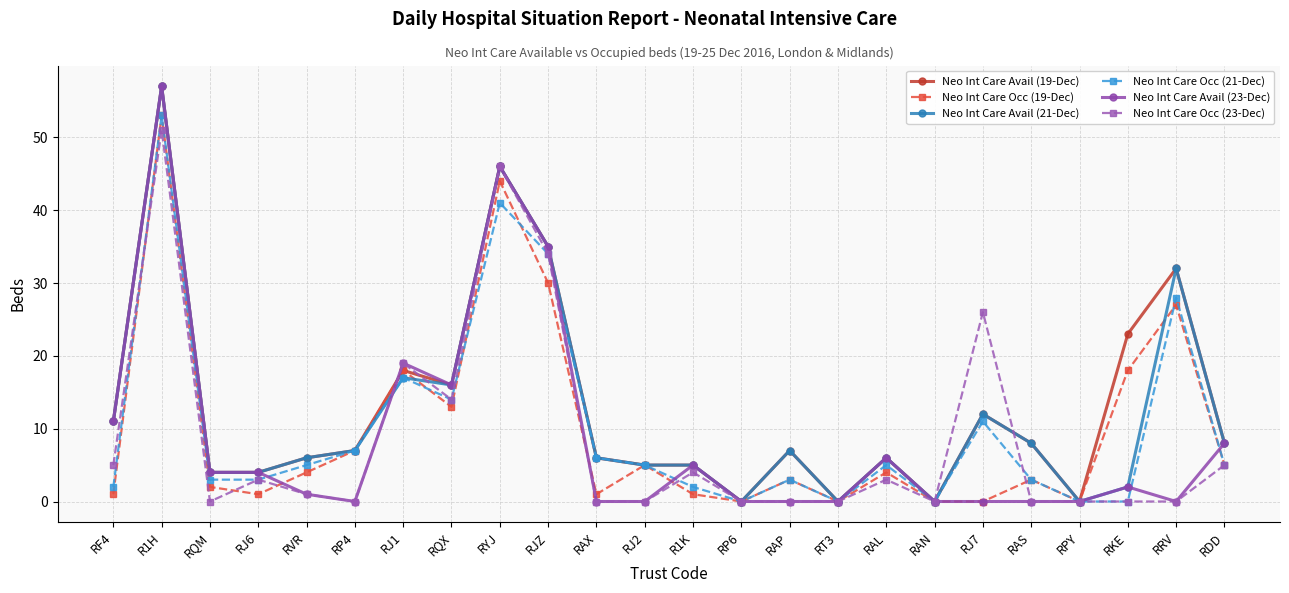

What is the value of the Neo Int Care Avail (23-Dec) point at the 4th from the left?

4